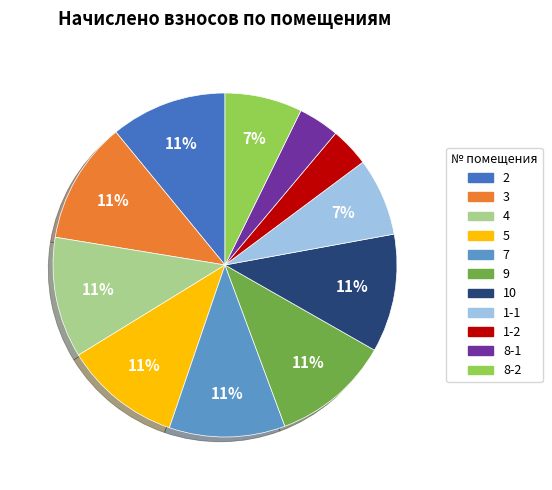

Is the sum of 2 and 3 greater than half?

No